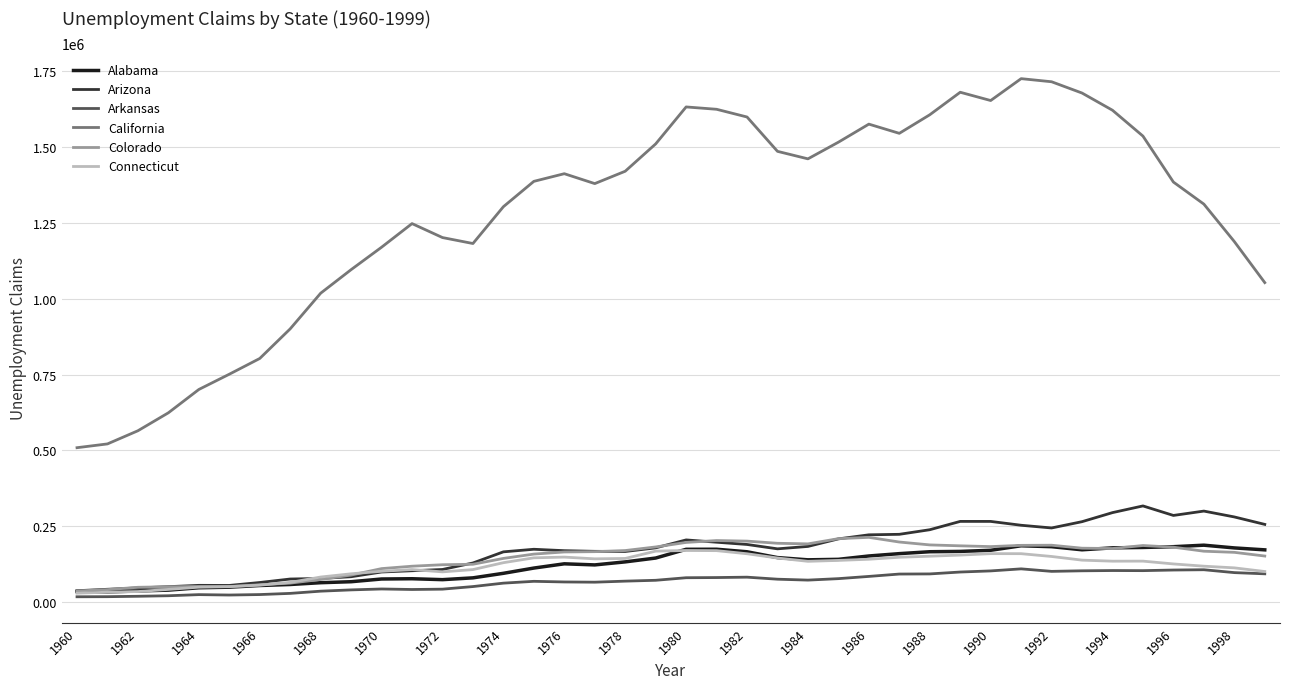

Which series has the largest range (max minus min)?

California